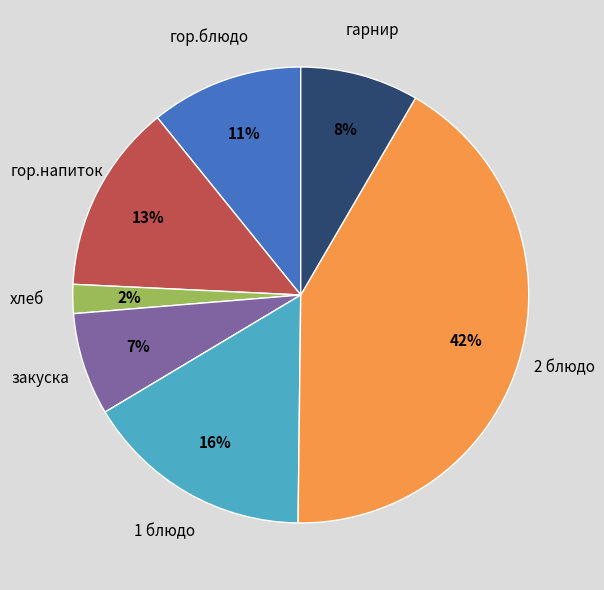

Rank the categories by value from lowest to highest.

хлеб, закуска, гарнир, гор.блюдо, гор.напиток, 1 блюдо, 2 блюдо